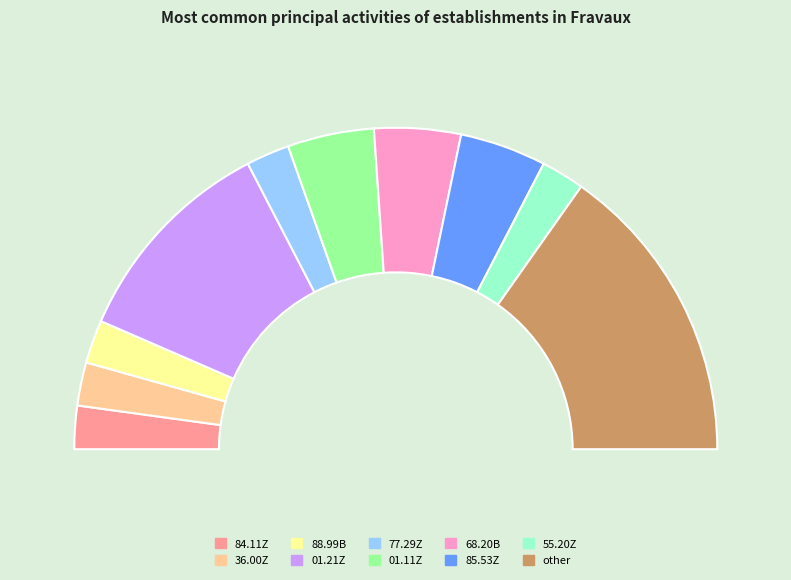

To the nearest percent, what portion does other represent?

30%